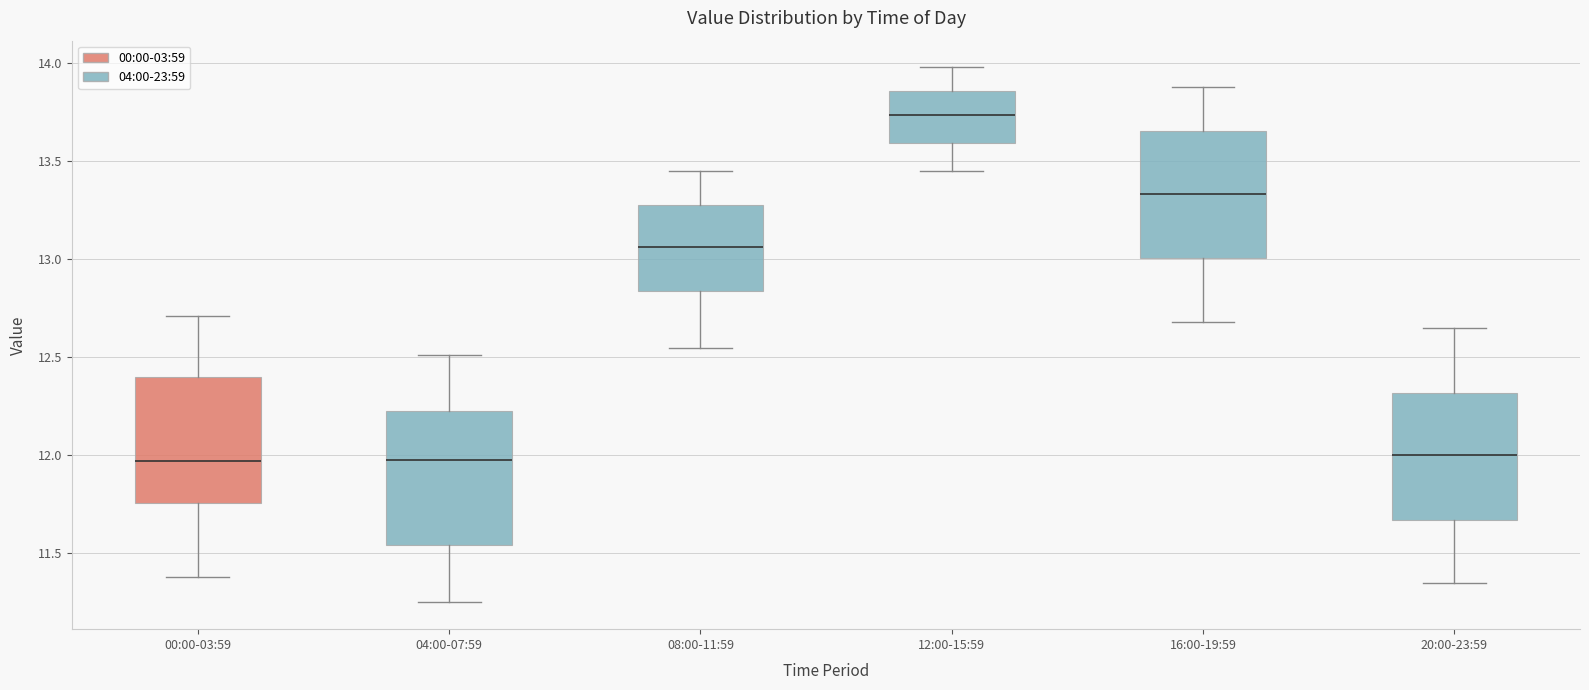

Which box's median line is the highest?

12:00-15:59